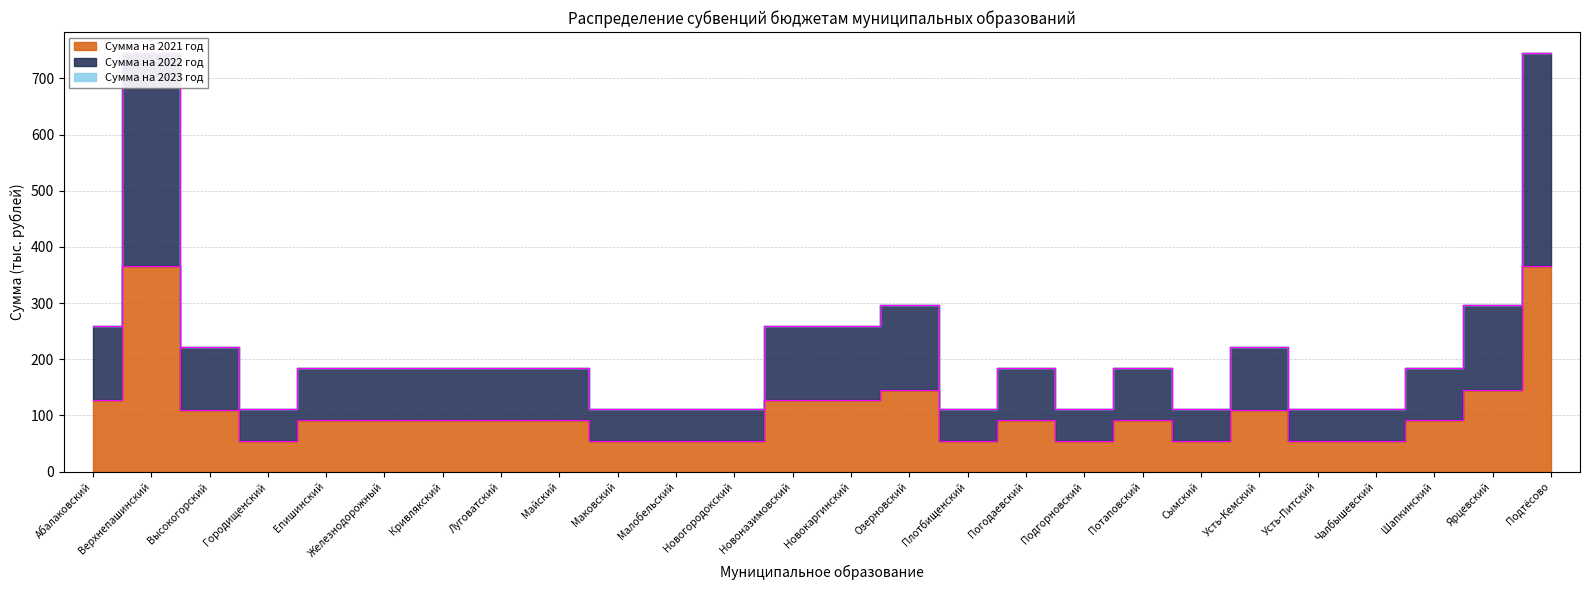

True or false: Сумма на 2021 год and Сумма на 2022 год intersect in this chart.

False